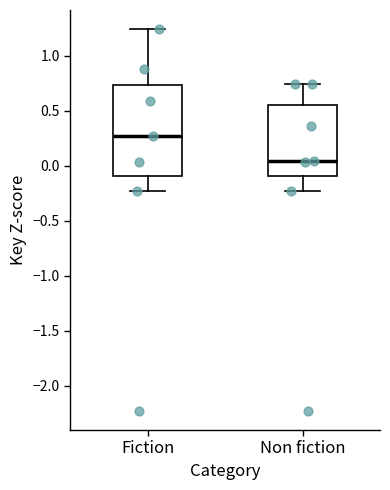

Reading left to right, read every box against the y-axis: the position of its median line, the range the box covers, and the ends of its whiskers. The values are not printed on the chart, so give them approximately, as read against the axis.

Fiction: median 0.25, box -0.10 to 0.75, whiskers -0.25 to 1.25
Non fiction: median 0.05, box -0.10 to 0.55, whiskers -0.25 to 0.75